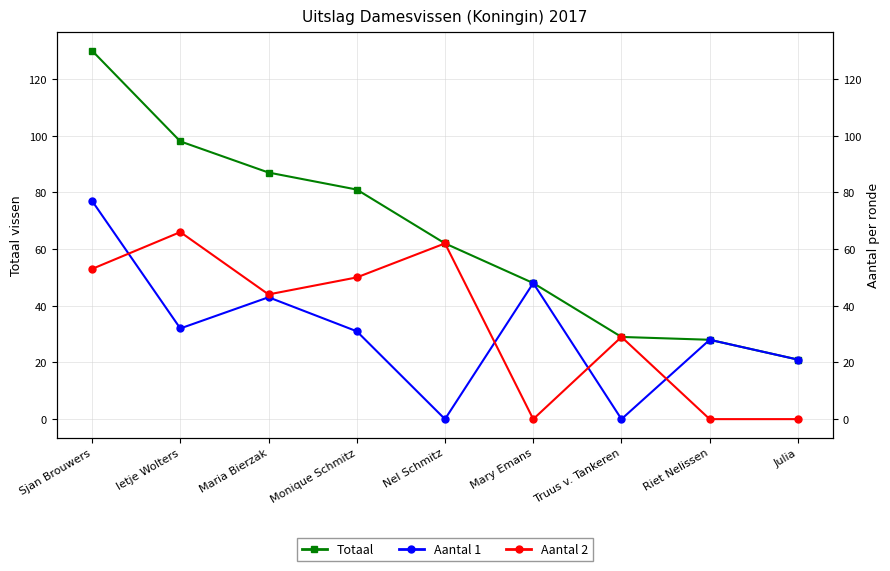

The value of Totaal at Maria Bierzak is 52. True or false?

False